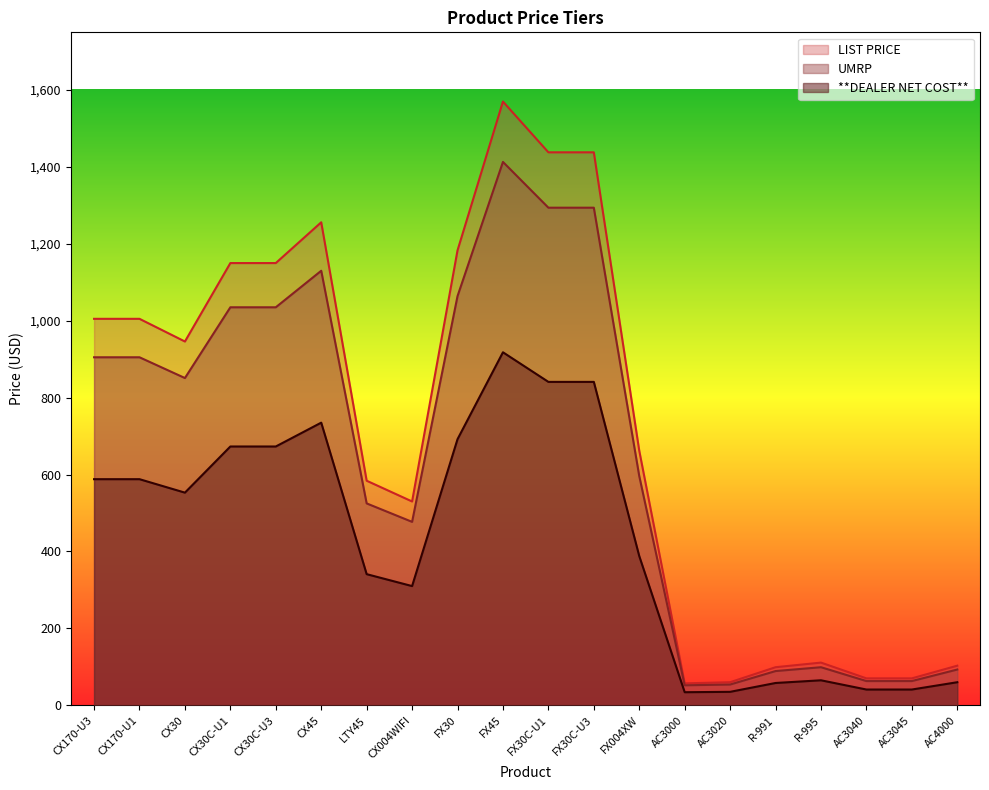

How many series are shown in this chart?

3